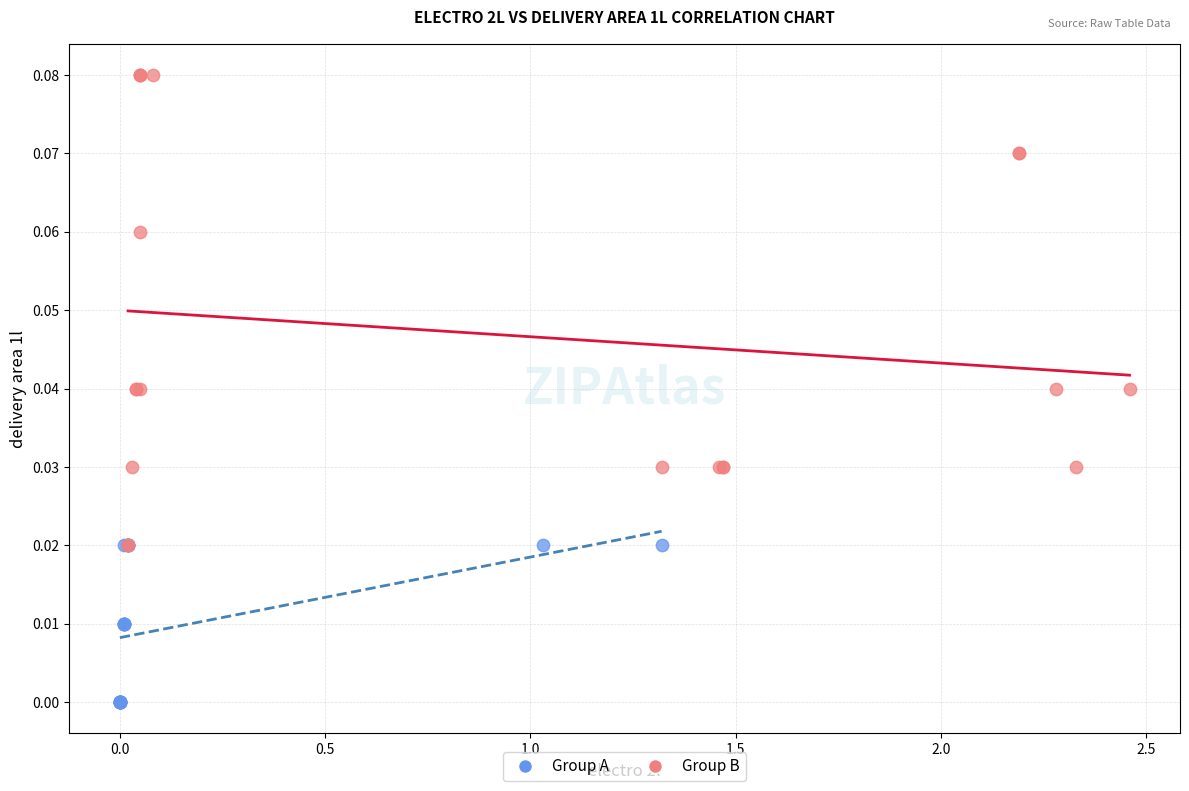

Which series has the widest spread of Y values?

Group B